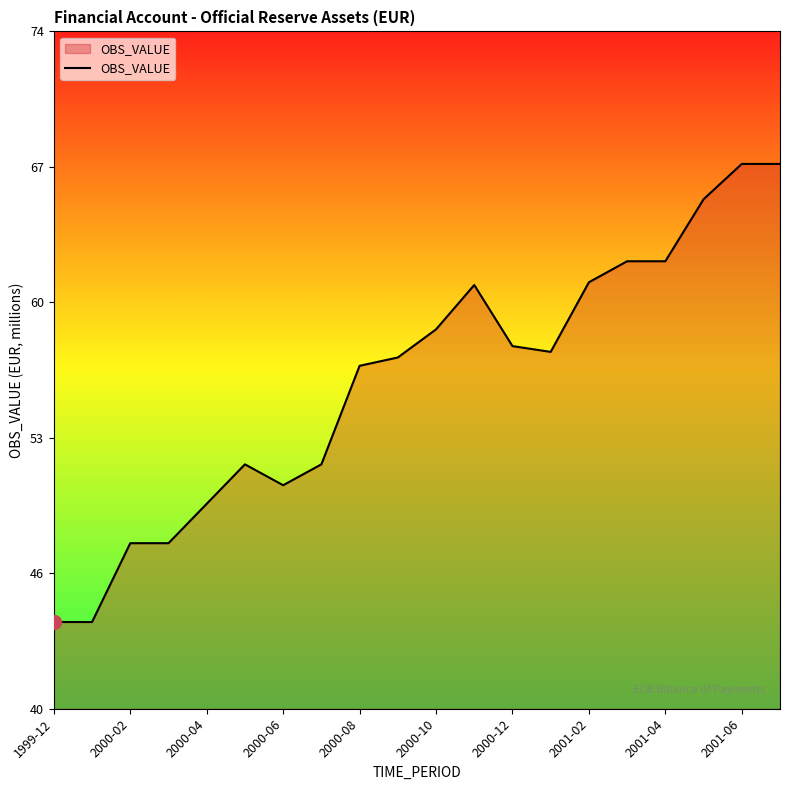

Where is the data nearest to the value 55?

2000-08